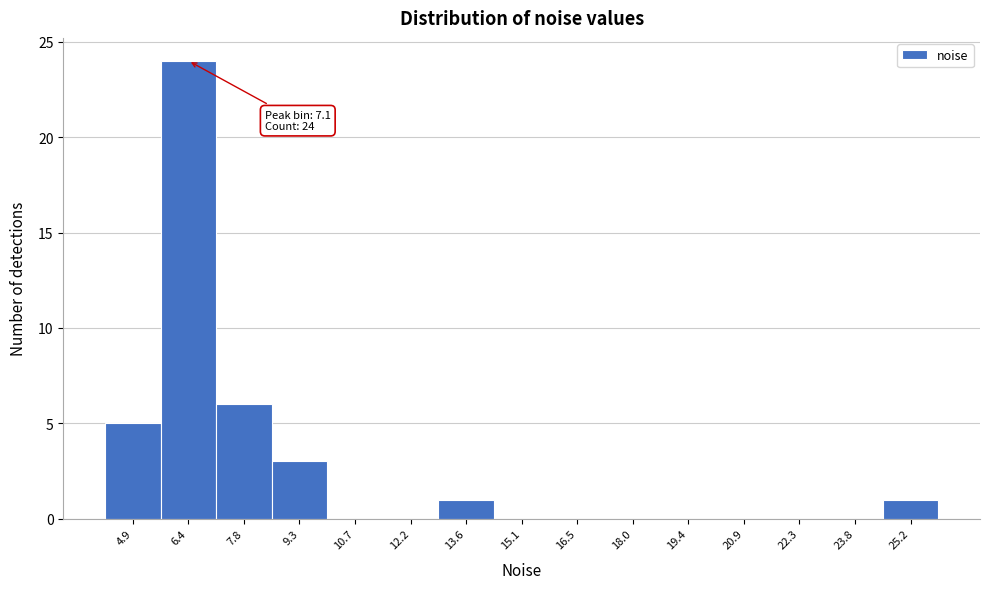

Reading right to left, extract all data points from this chart.

25.2=1	23.8=0	22.3=0	20.9=0	19.4=0	18.0=0	16.5=0	15.1=0	13.6=1	12.2=0	10.7=0	9.3=3	7.8=6	6.4=24	4.9=5